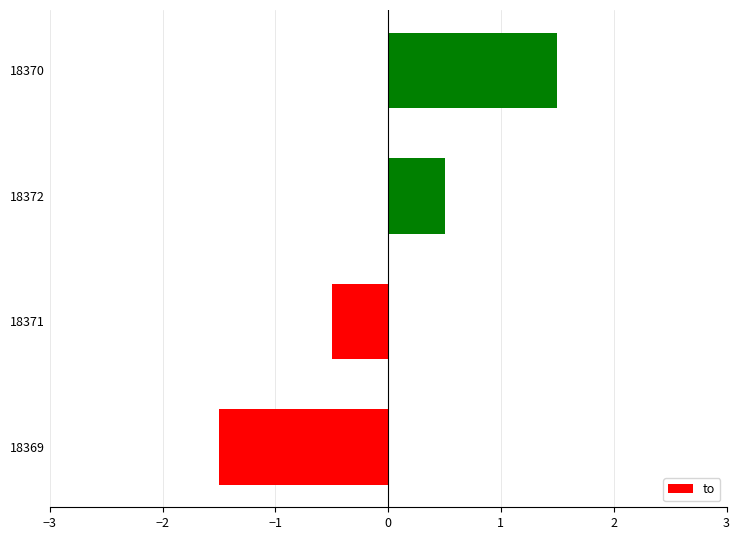

Reading top to bottom, extract all data points from this chart.

18370=1.5	18372=0.5	18371=-0.5	18369=-1.5